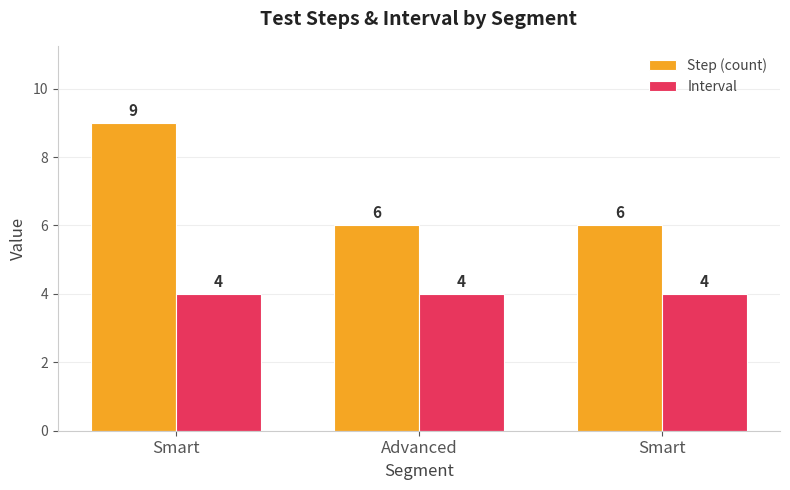

How many bars are there in each group?

2